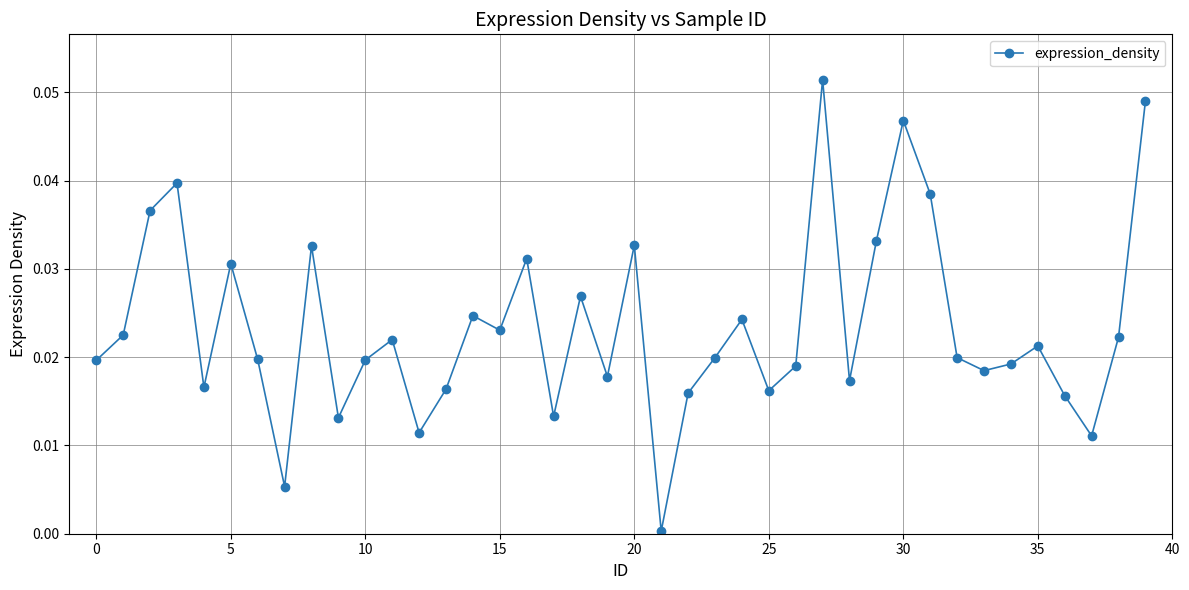

What is the sum of all values?

0.9